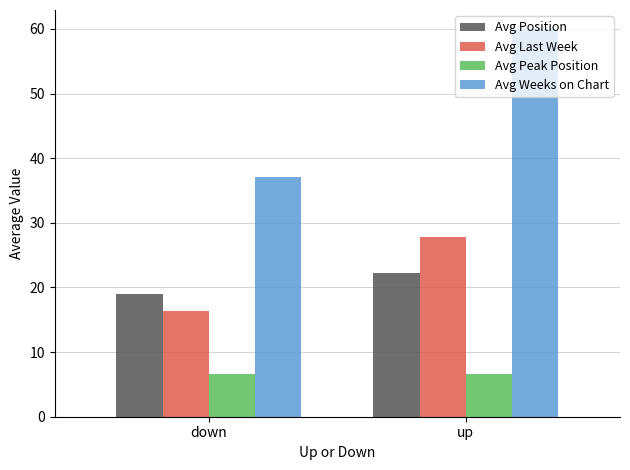

What is the difference between the maximum and minimum values in the Avg Position series?

3.2